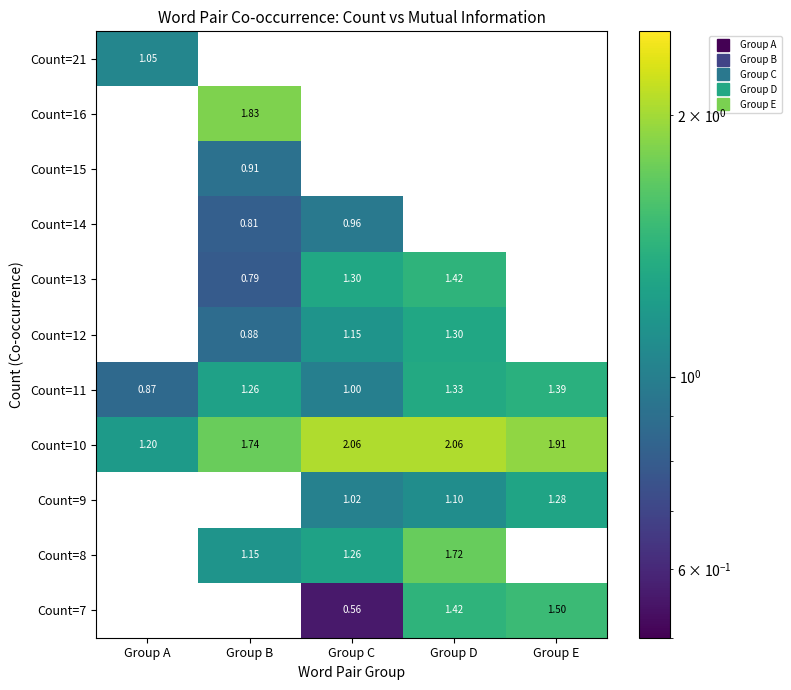

Where does the Count=11 series first go above 1?

Group B